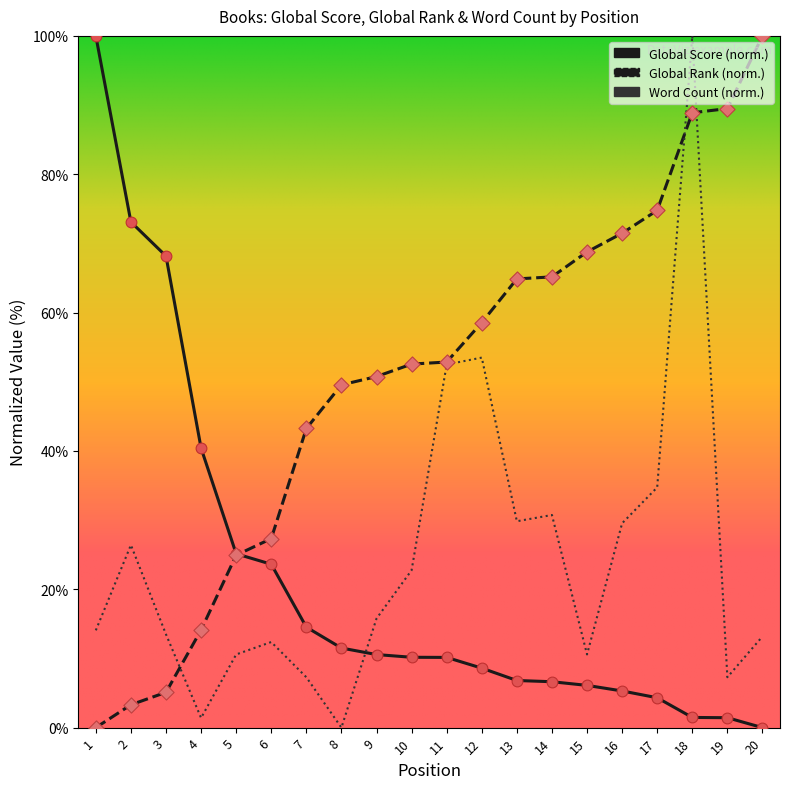

At which category is the sum across all series the highest?

18